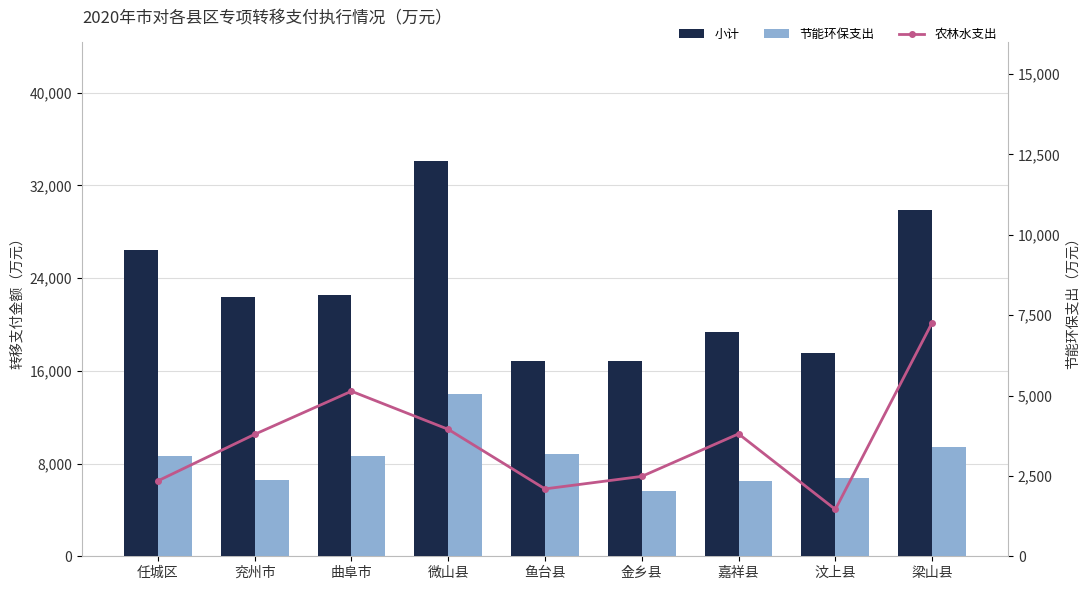

Where is 节能环保支出 nearest to the value 9825?

梁山县